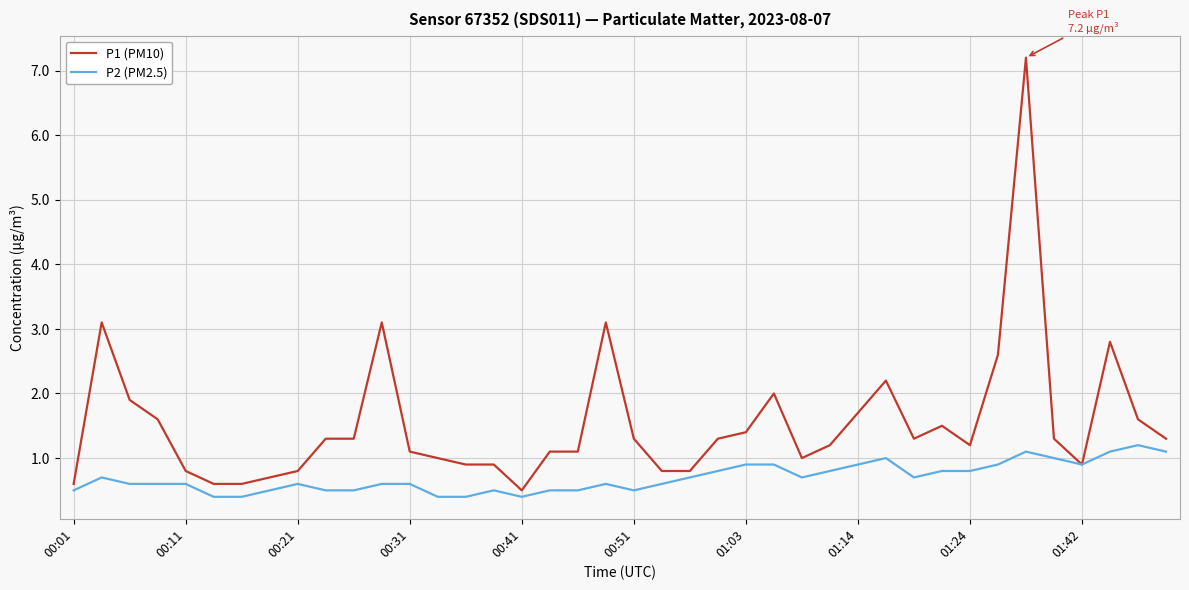

Which series has the largest range (max minus min)?

P1 (PM10)